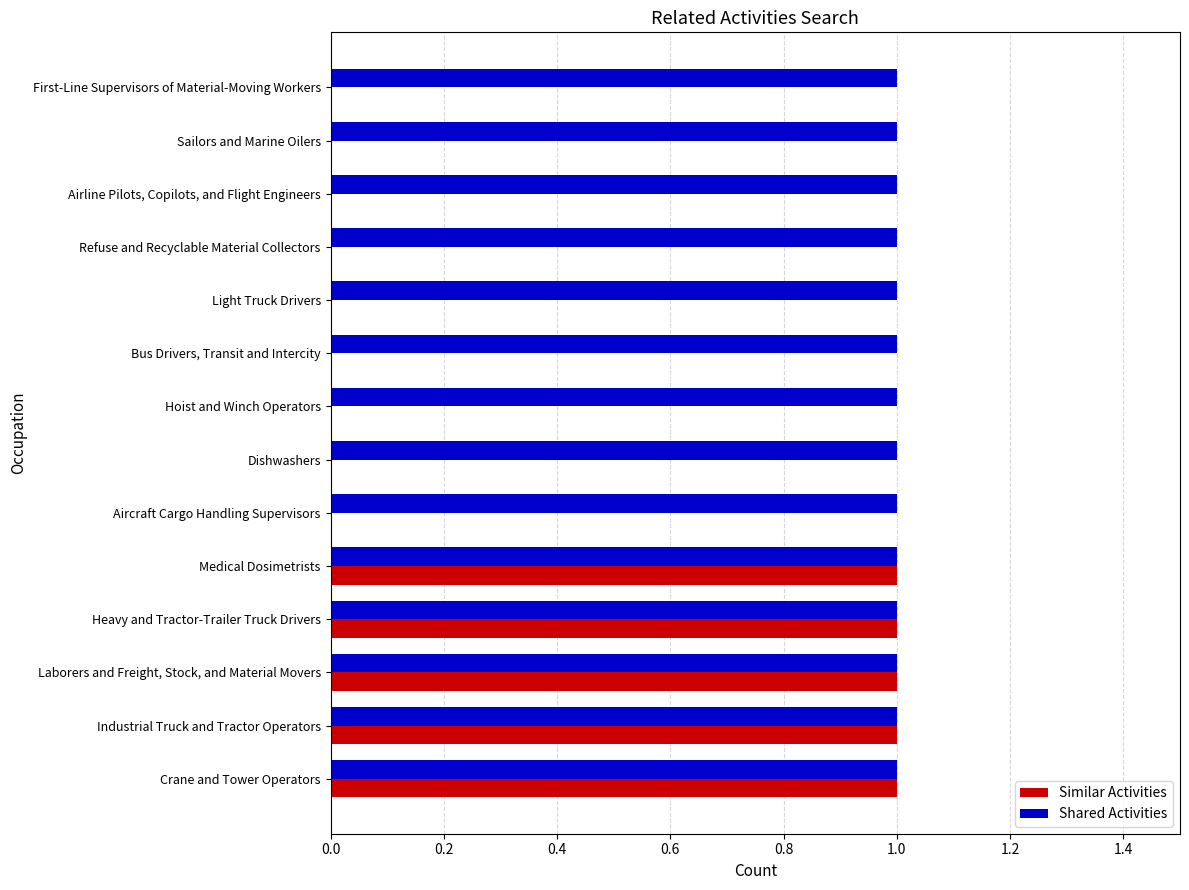

What is the sum of all Shared Activities values?

14